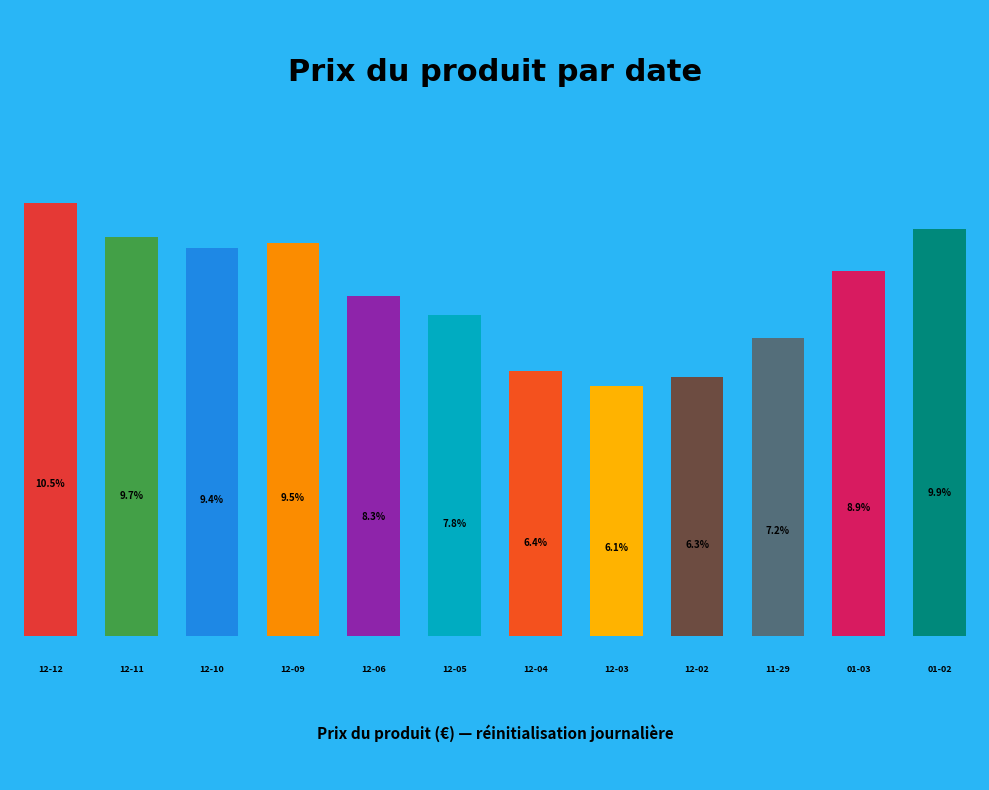

Count the number of slices in the pie.

12